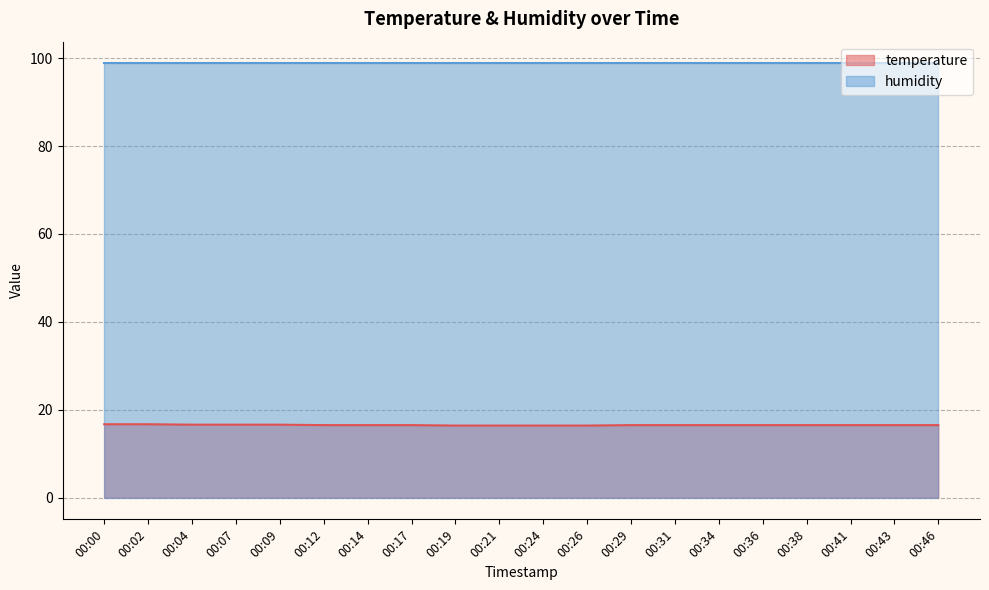

What is the difference between the maximum and second lowest values?

0.3